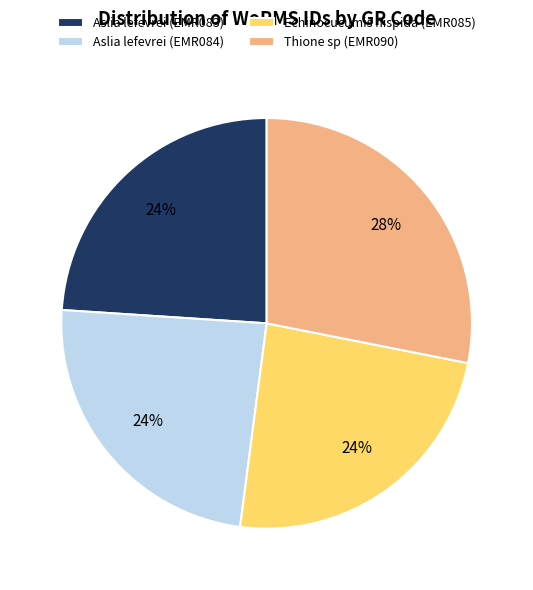

What is the largest slice in the pie chart?

Thione sp (EMR090)